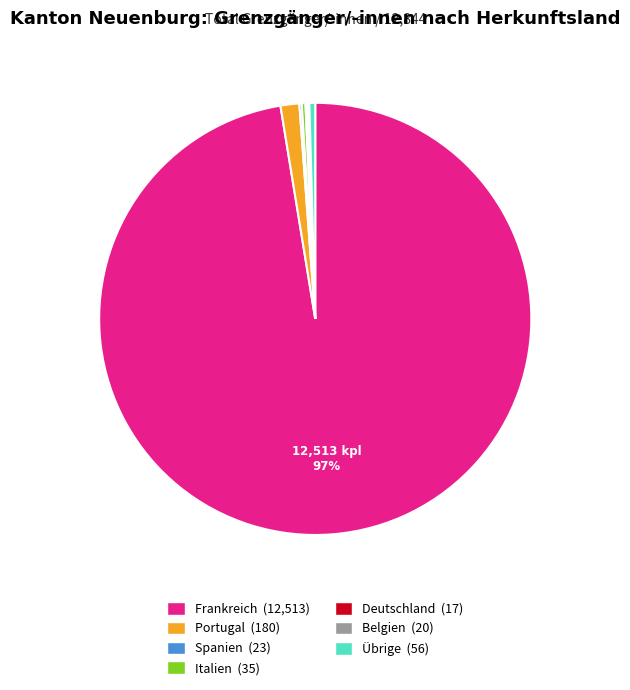

What is the majority slice?

Frankreich